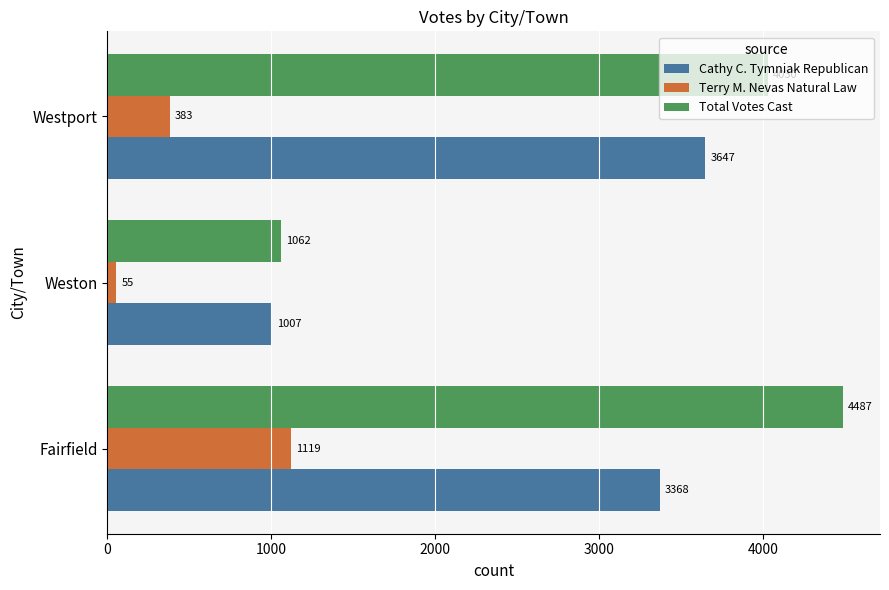

What is the spread (max minus min) of values at Weston?

1007